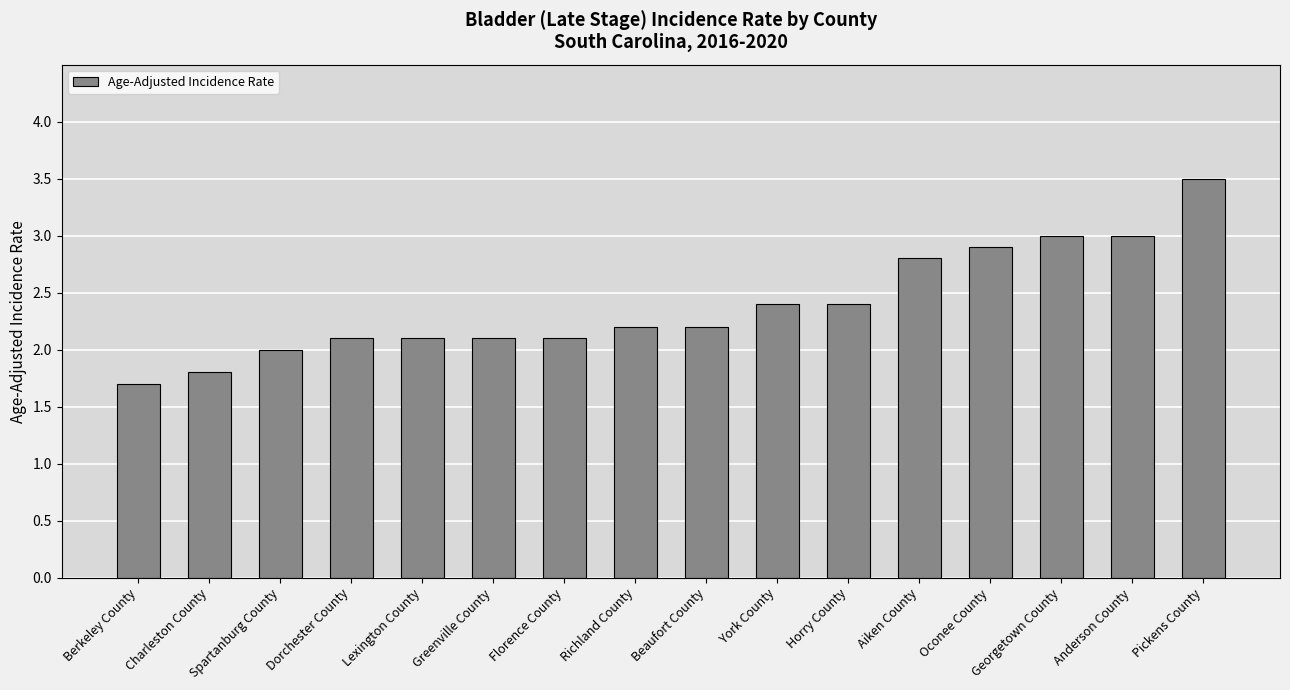

How many distinct data groups are displayed?

1